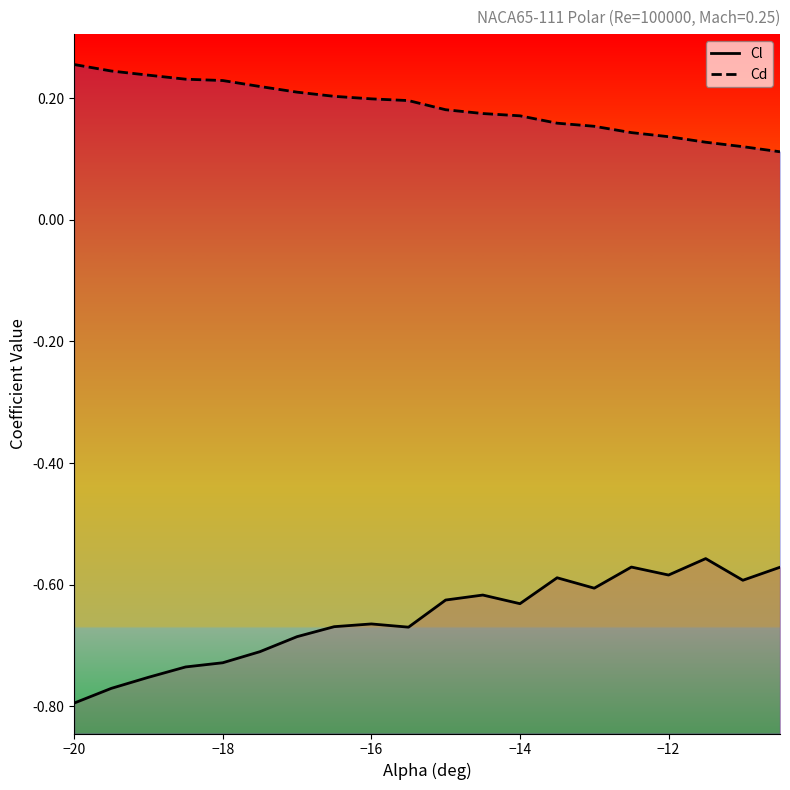

What are all the series names shown in the legend?

Cl, Cd